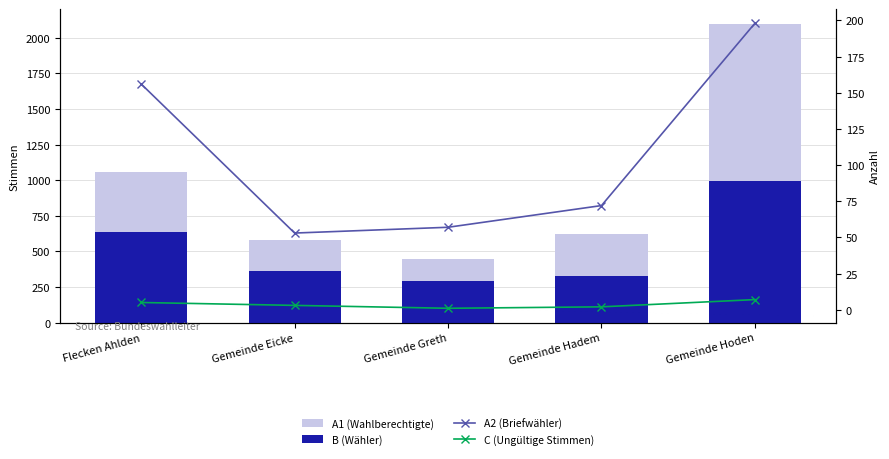

What is the minimum value for B (Wähler)?

291